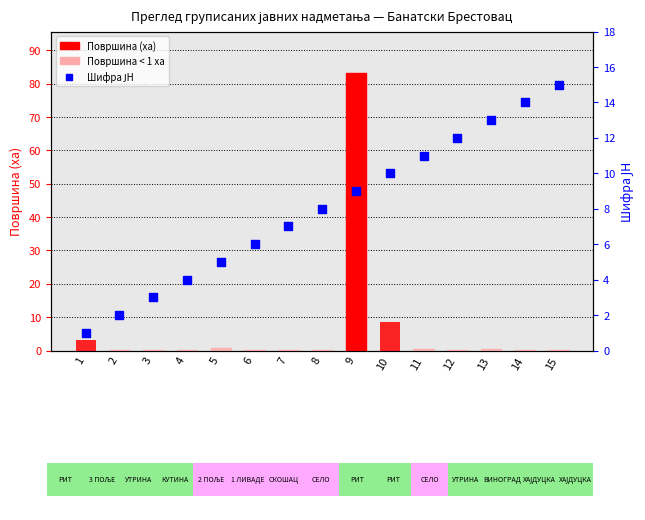

Which series reaches the maximum Y coordinate?

Површина (ха)